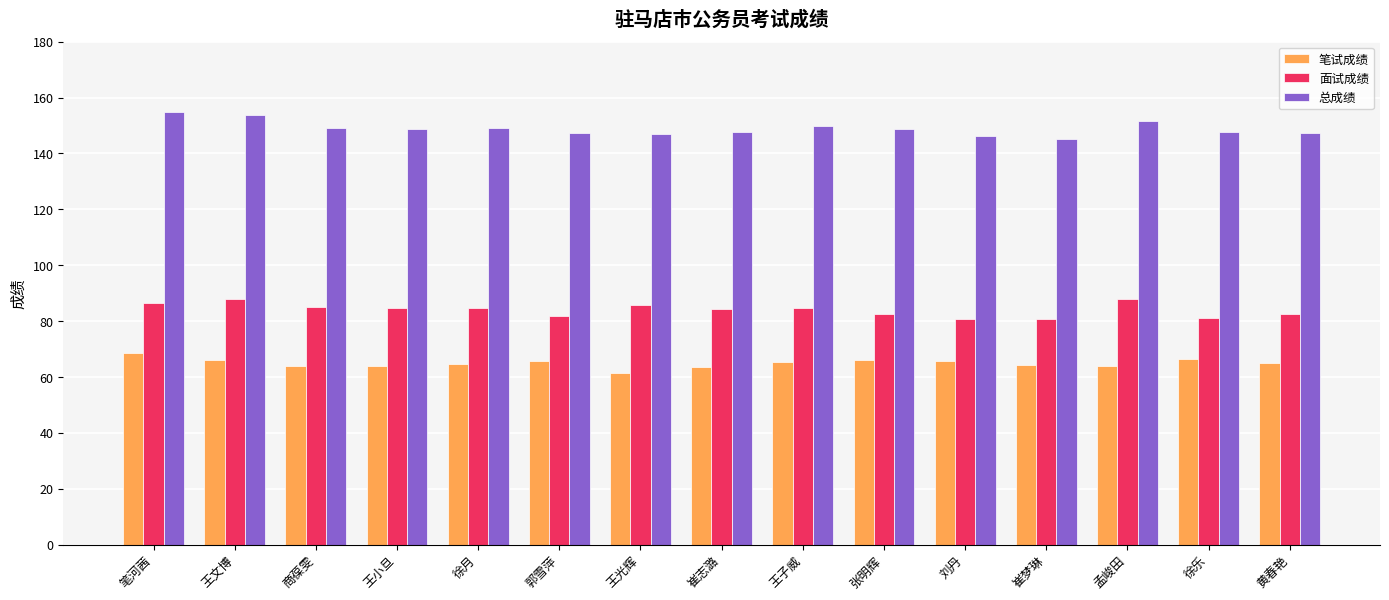

What is the lowest value of the 笔试成绩 series?

61.3